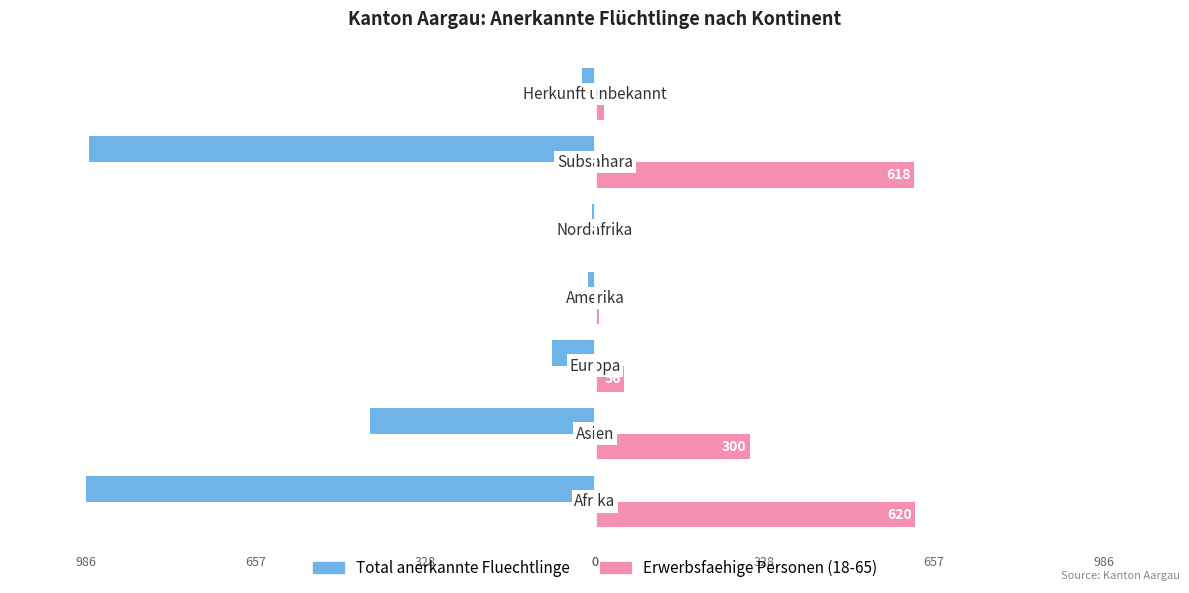

What is the maximum value for Erwerbsfaehige Personen (18-65)?

620